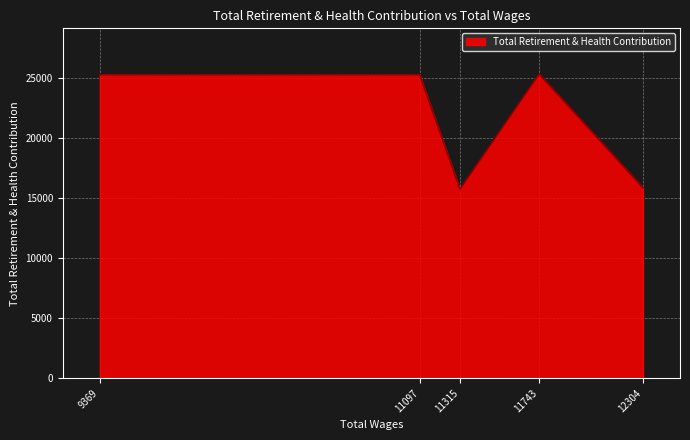

What is the ratio of the value at 9369 to the value at 11097?

1.0